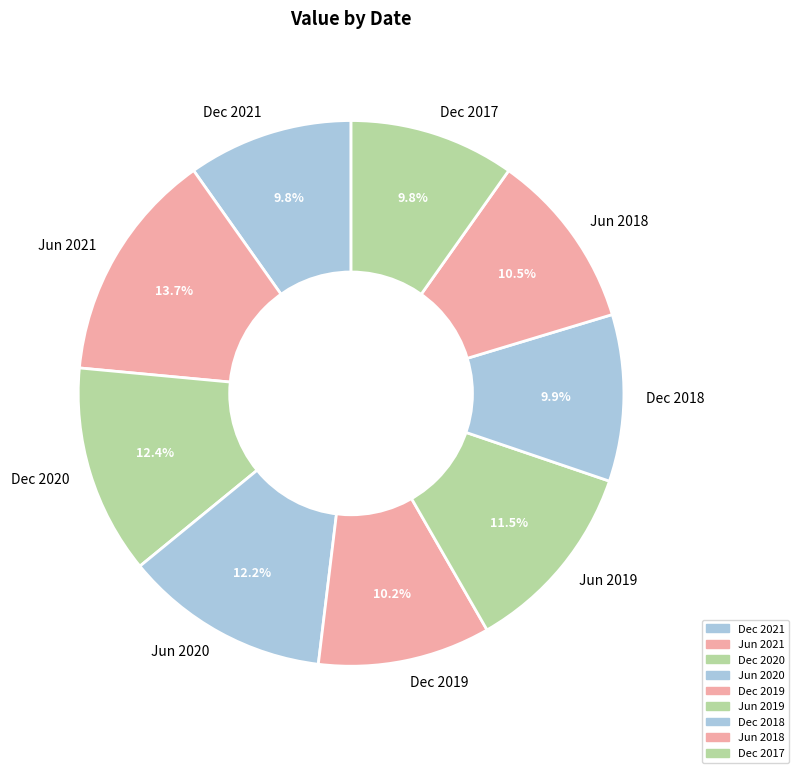

Between Jun 2020 and Dec 2021, which is larger?

Jun 2020